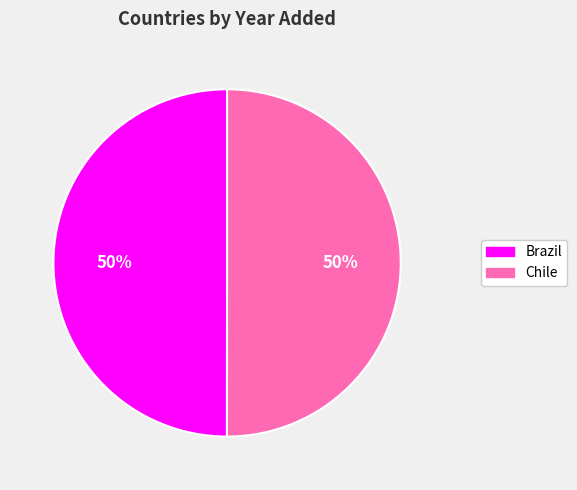

Is the sum of Brazil and Chile greater than half?

Yes